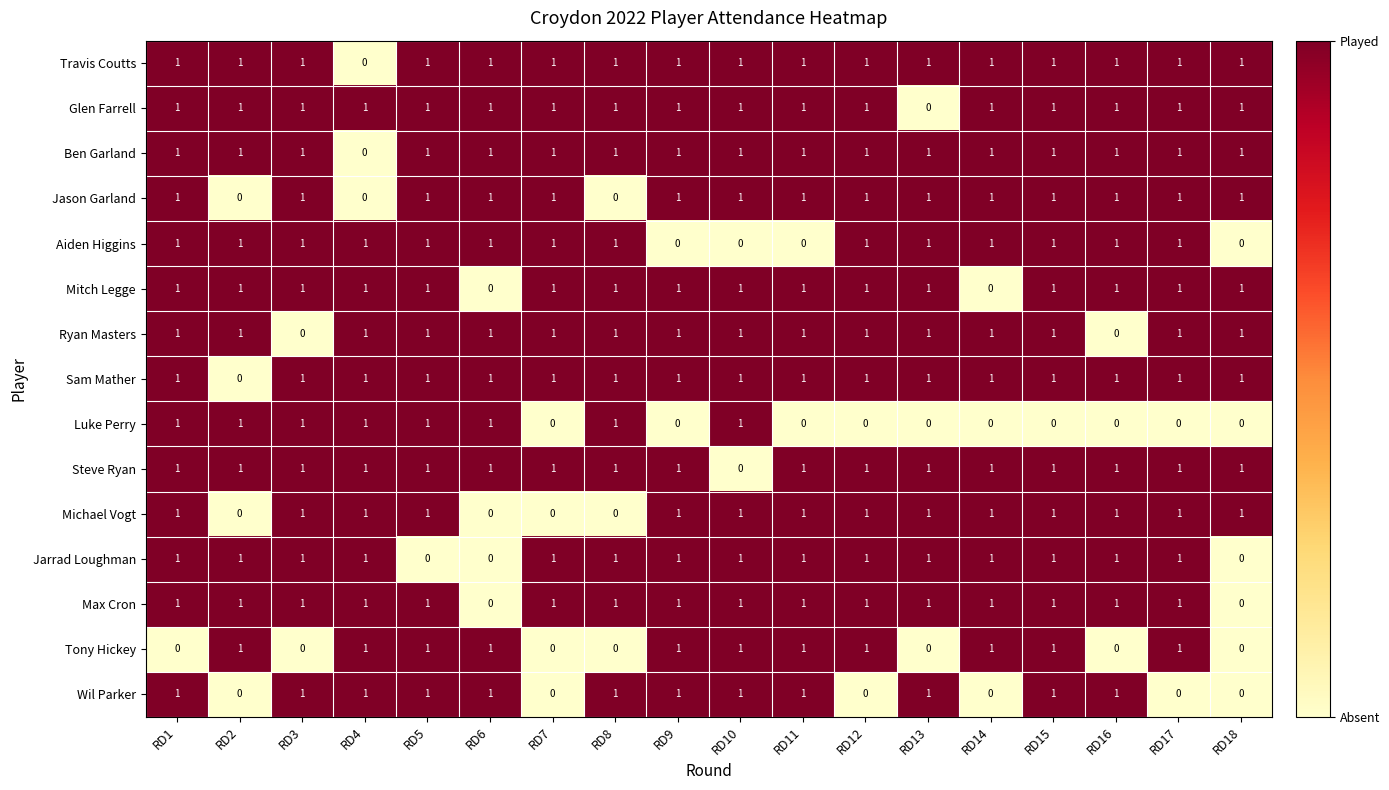

The Wil Parker series shows 1 at RD17. True or false?

False